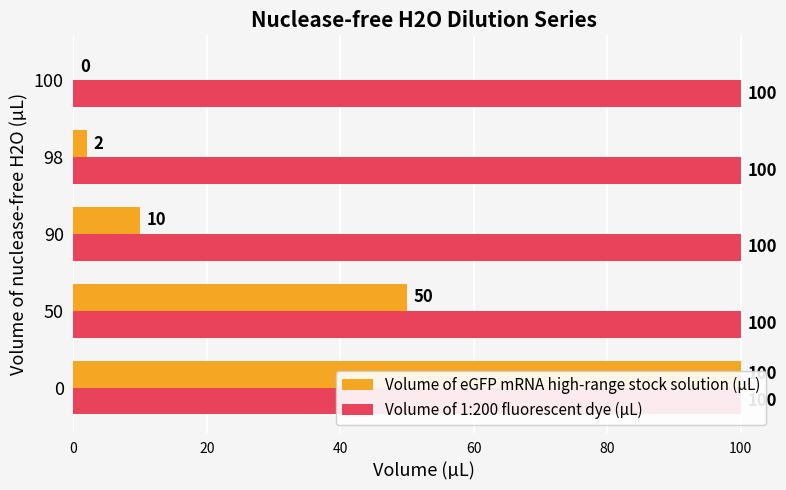

Is the value of Volume of eGFP mRNA high-range stock solution (µL) at 0 greater than the value of Volume of 1:200 fluorescent dye (µL) at 20?

Yes